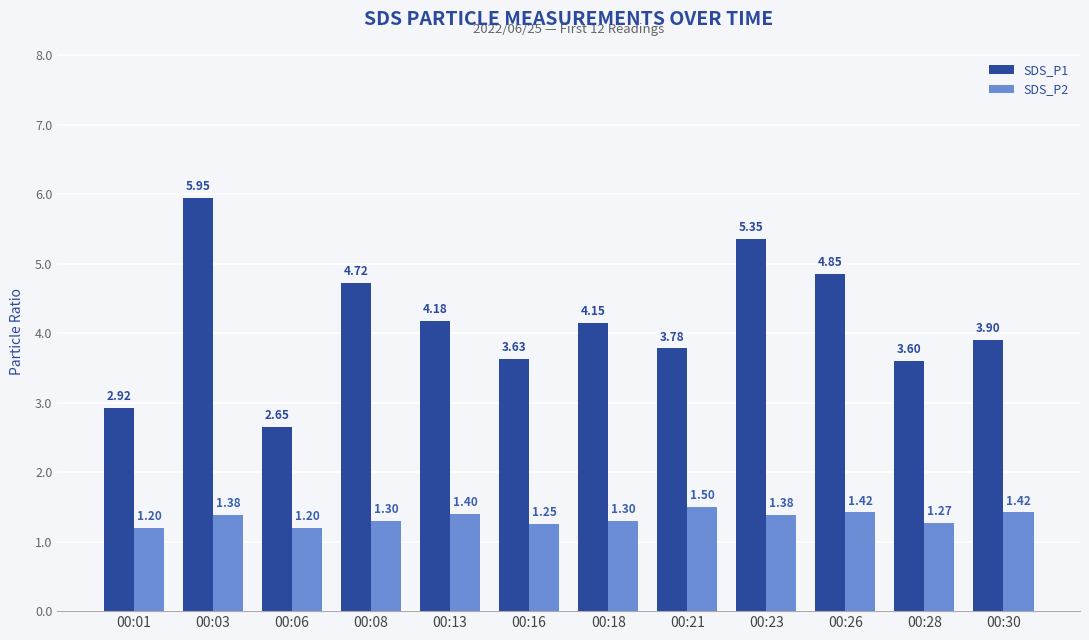

Rank the series by their maximum value, from lowest to highest.

SDS_P2, SDS_P1